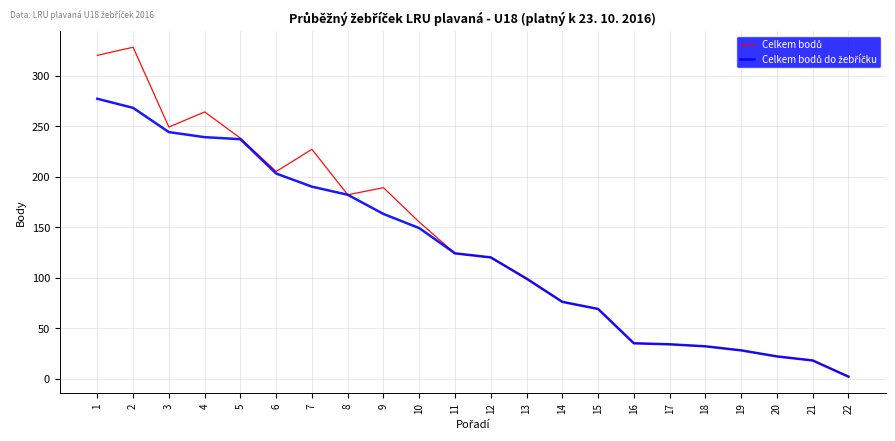

What is the total value across all series at 9?

352